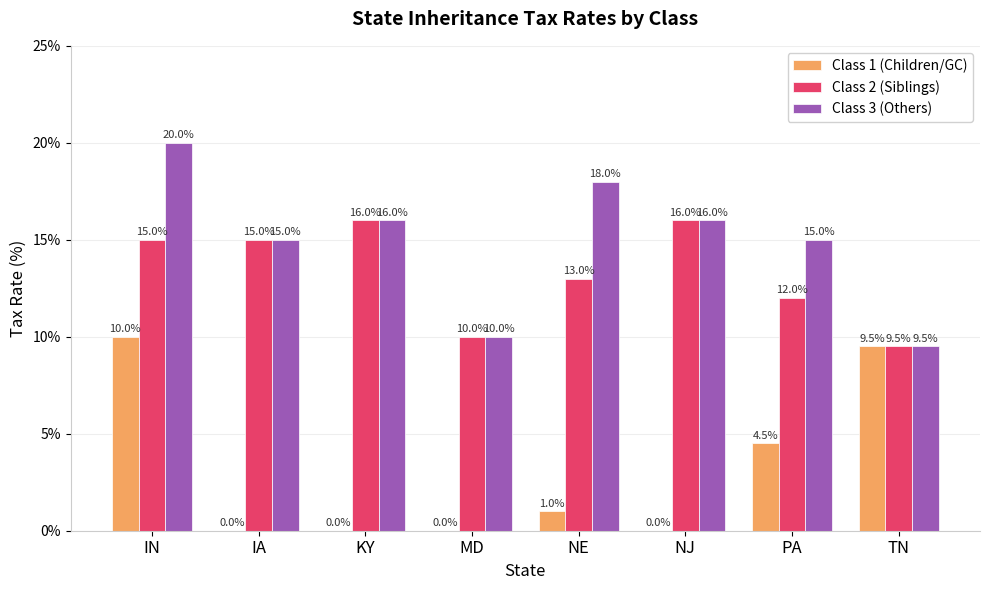

True or false: Class 1 (Children/GC) has a value of 2.7 at PA.

False